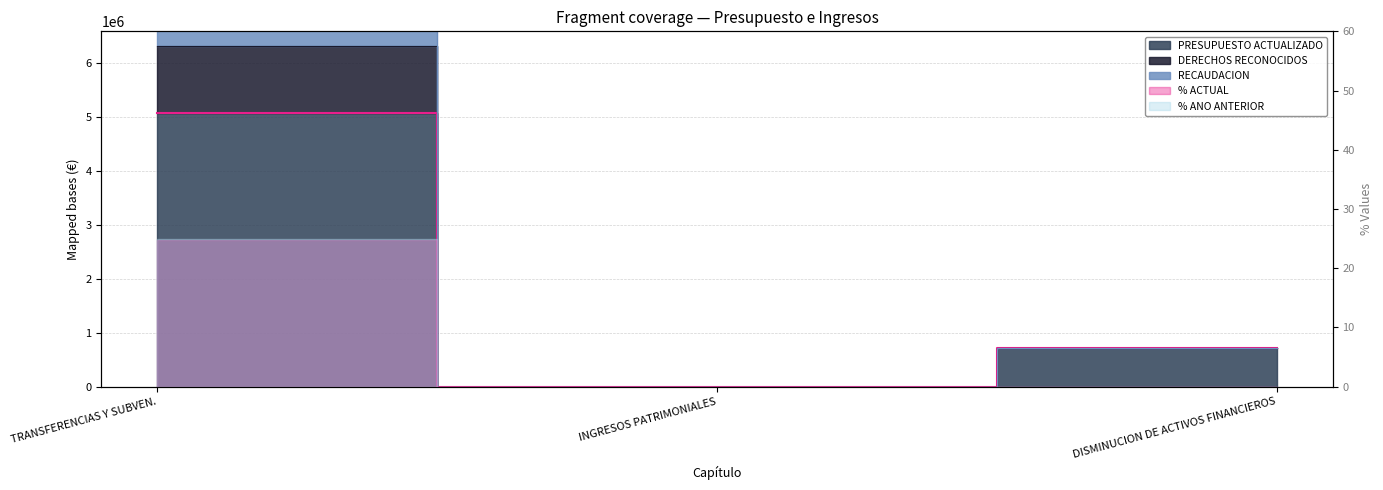

What is the spread (max minus min) of values at TRANSFERENCIAS Y SUBVEN.?

2501500